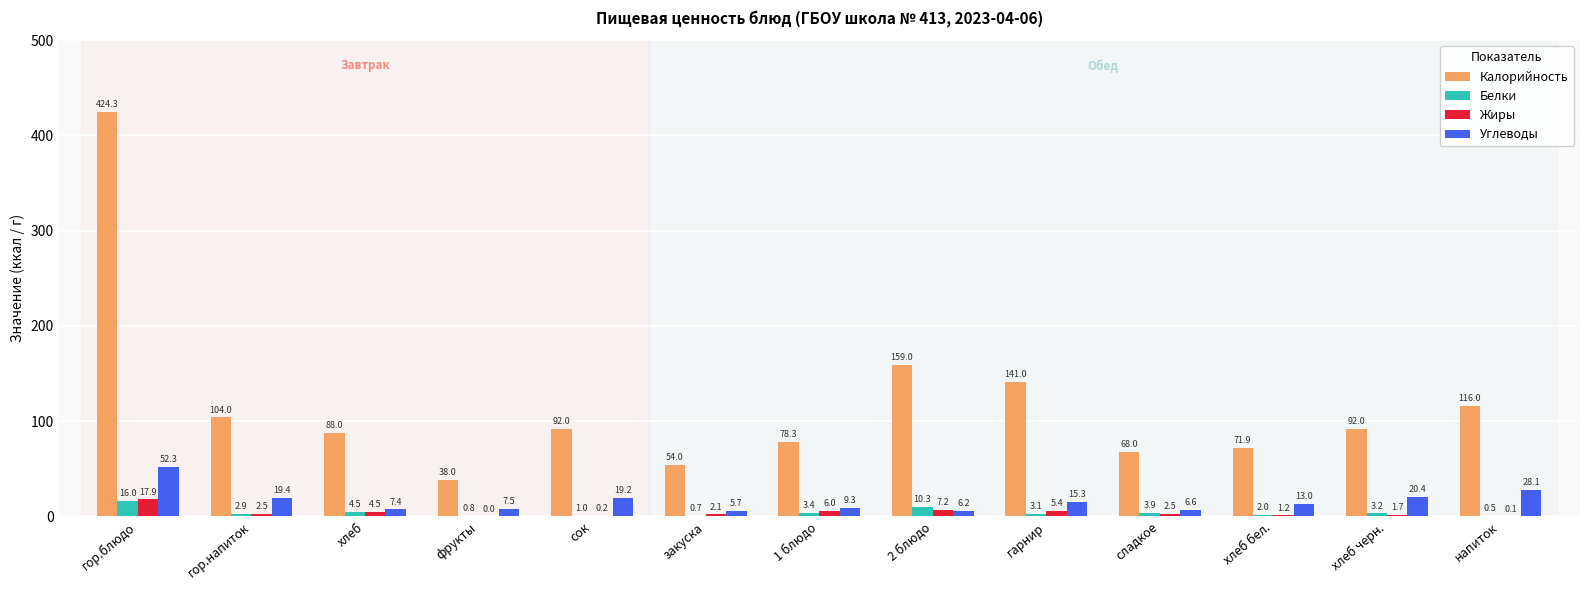

Are the bars horizontal?

No